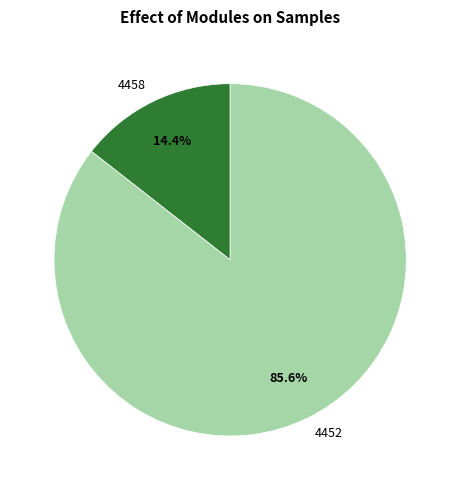

To the nearest percent, what is the average slice percentage?

50%